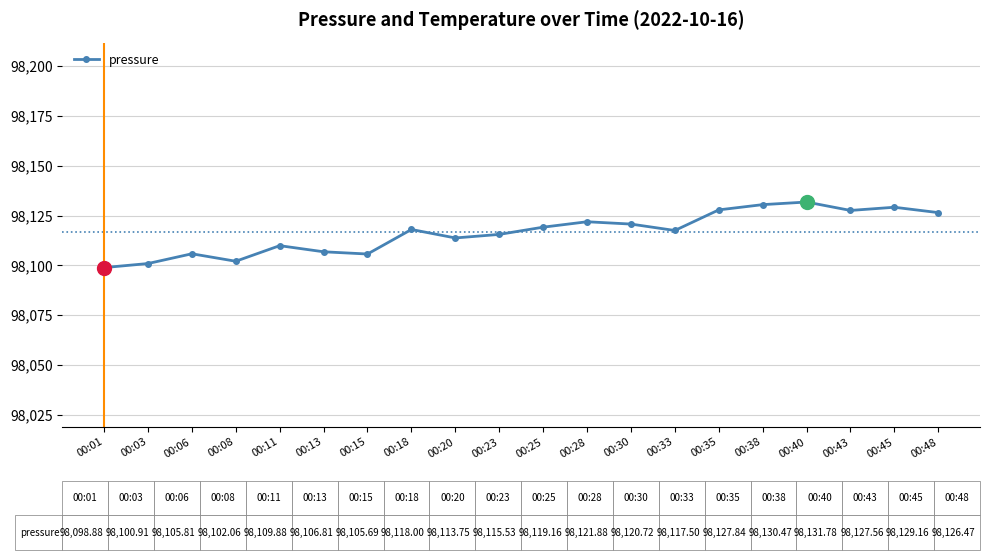

What is the difference between the values at 00:06 and 00:48?

20.7